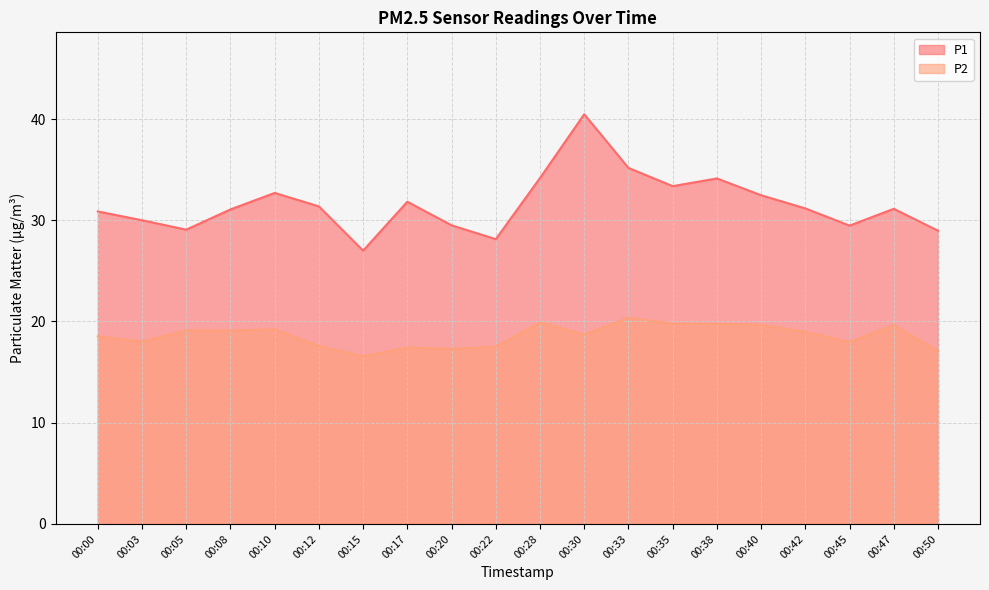

At which label does P1 reach its peak?

00:30